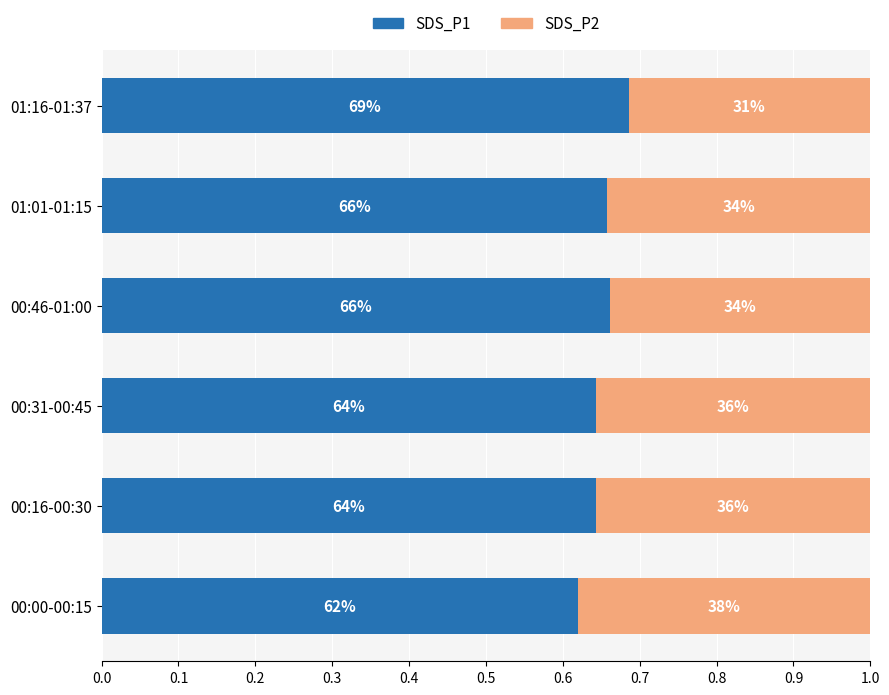

How many SDS_P2 values are between 0 and 1?

6